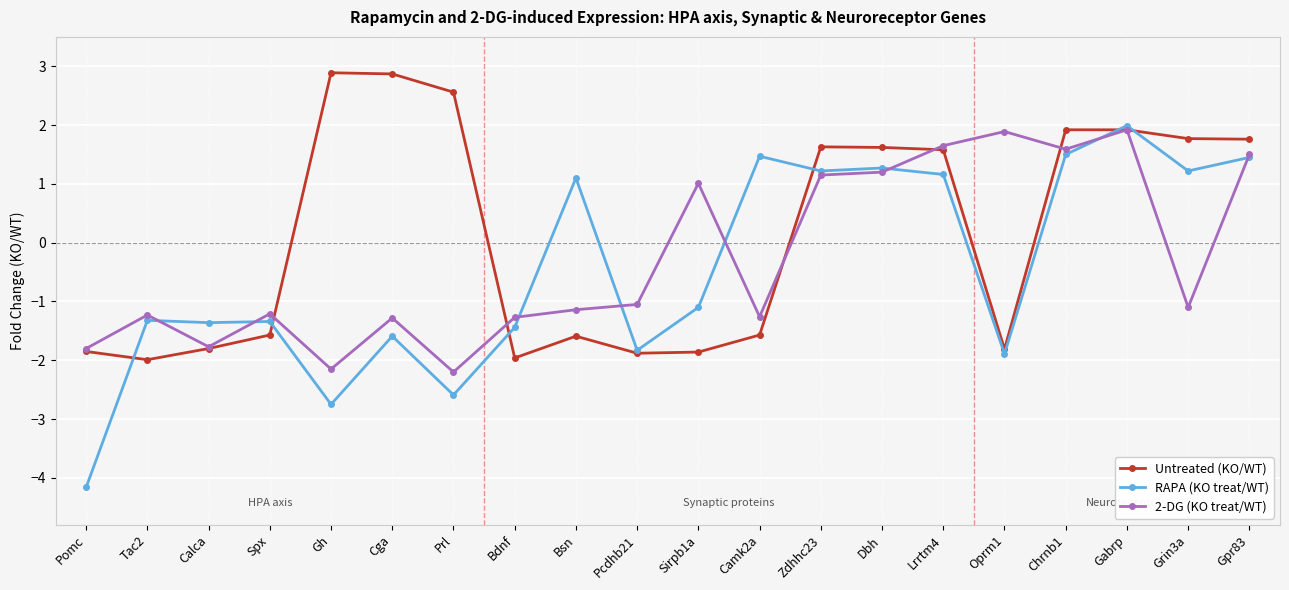

The Untreated (KO/WT) series shows 4.2 at Gh. True or false?

False